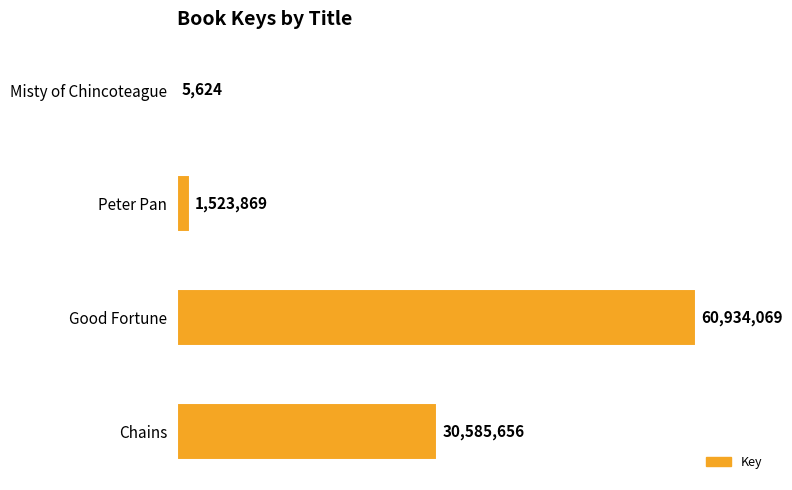

Rank the categories by value from highest to lowest.

Good Fortune, Chains, Peter Pan, Misty of Chincoteague